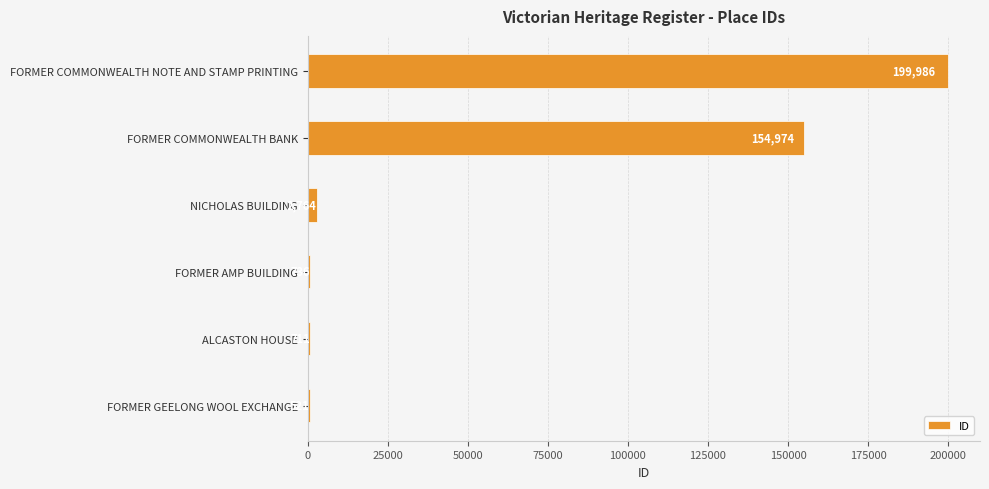

Is it true that the value at FORMER COMMONWEALTH NOTE AND STAMP PRINTING is 96448?

False